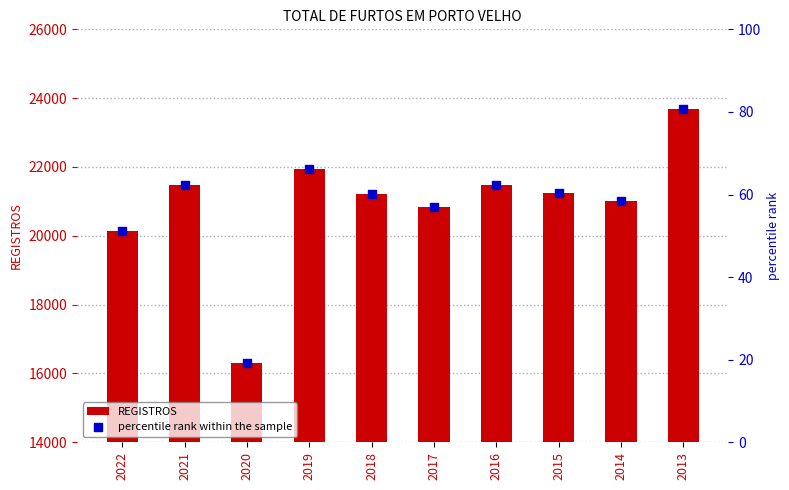

At which category is the sum across all series the highest?

2013